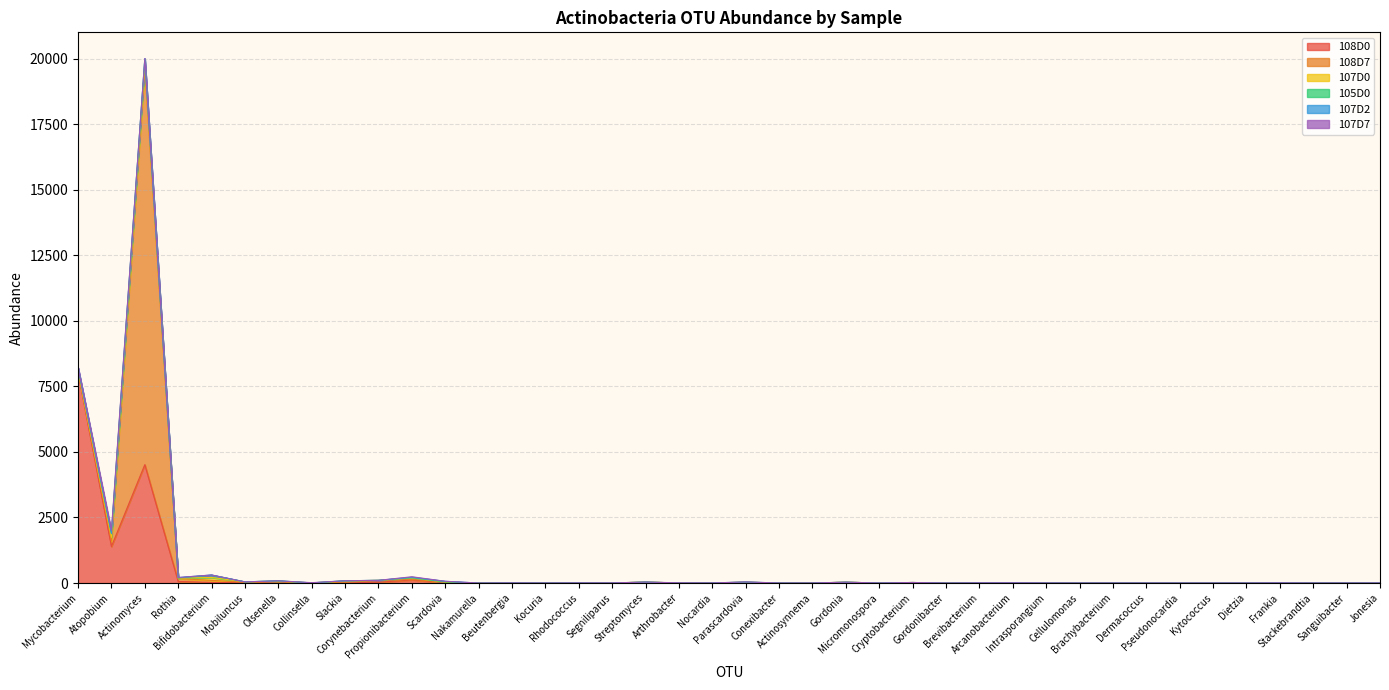

Is it true that 108D0 equals 9 at Cryptobacterium?

True